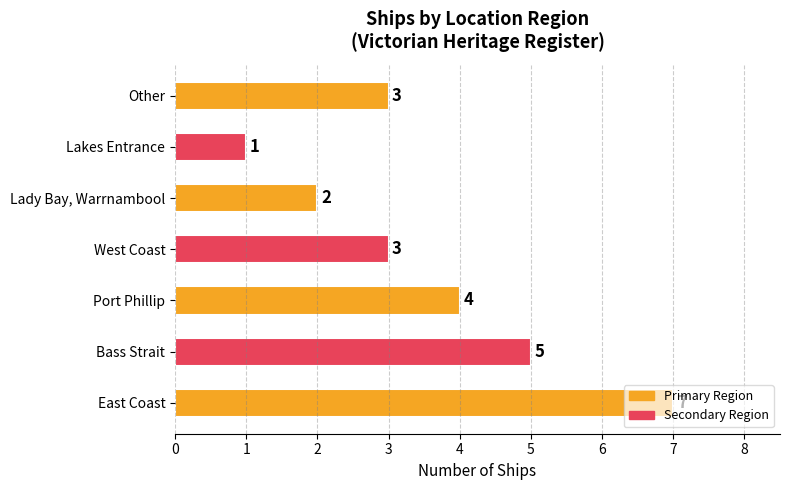

What is the maximum value shown in the chart?

7